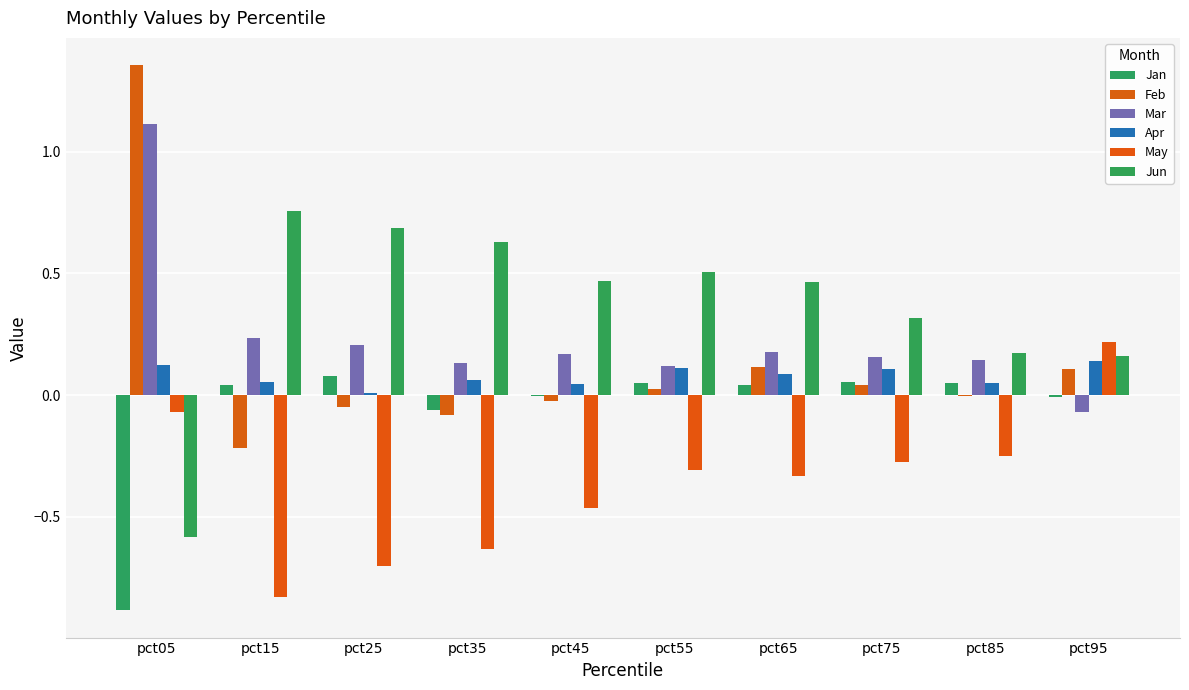

How many positive values does the Mar series have?

9